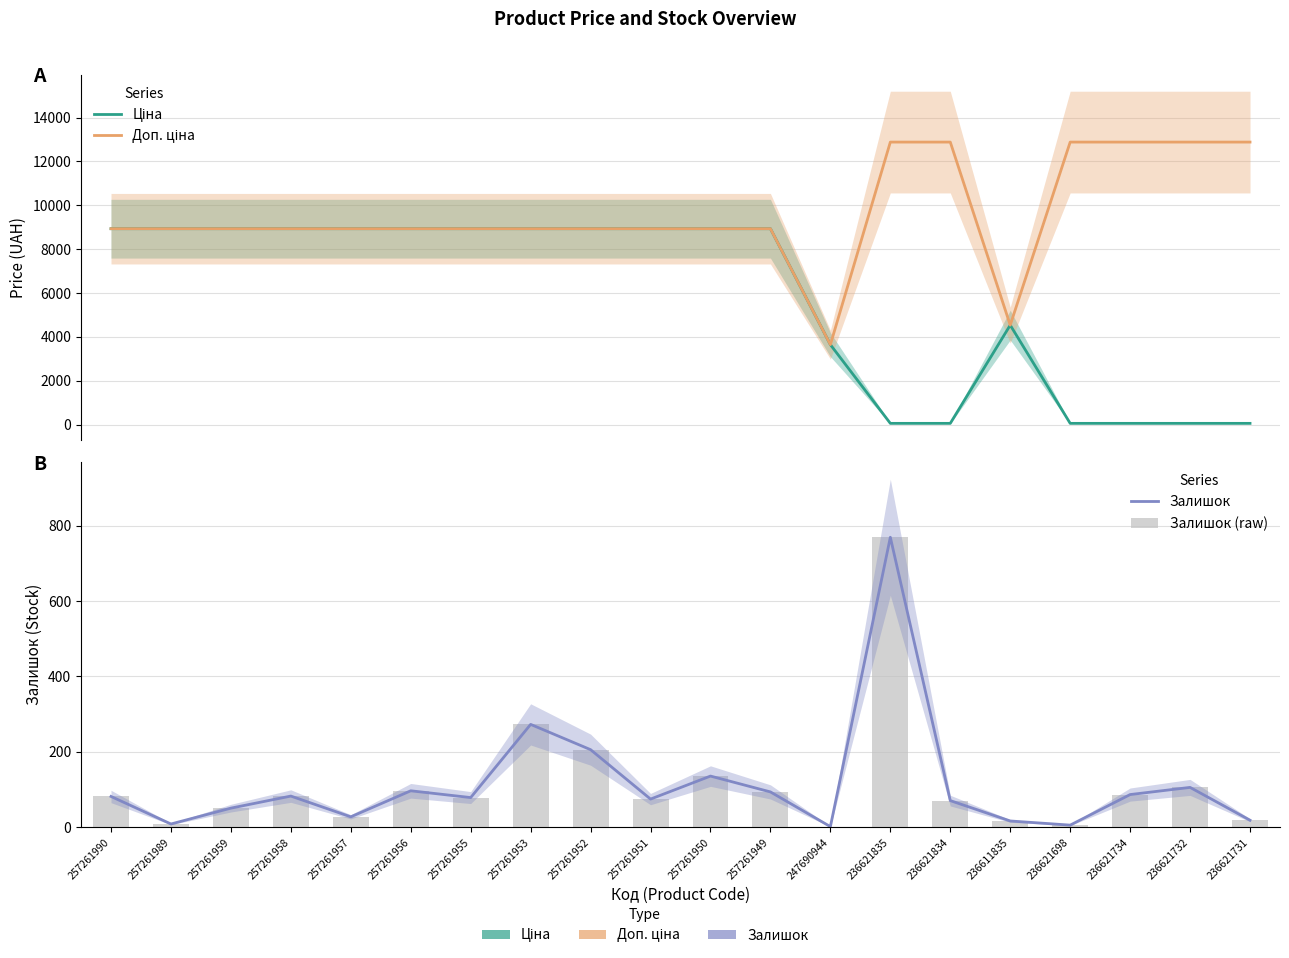

At which label is Доп. ціна closest to 8265?

257261990